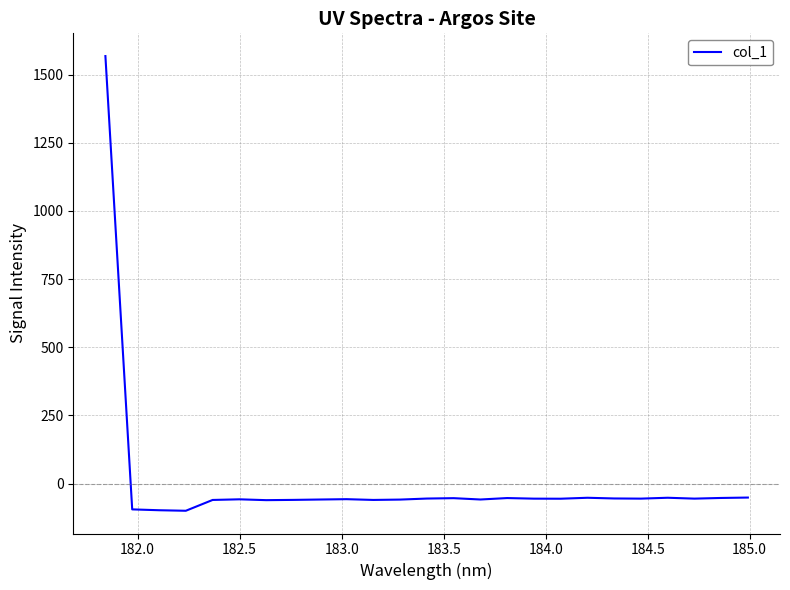

What is the greatest value displayed?

1567.8